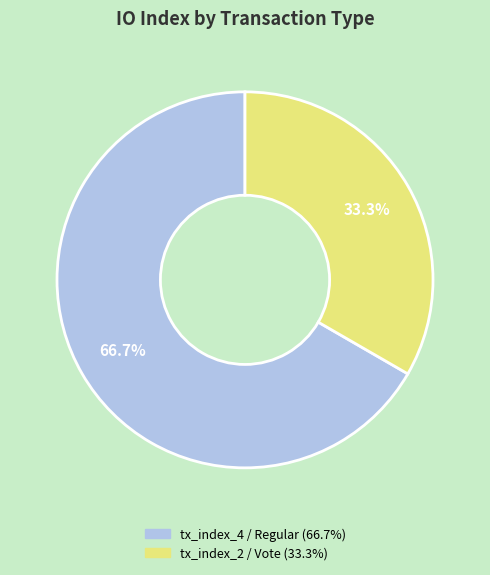

To the nearest percent, what is the difference between the tx_index_2 and tx_index_4 slice percentages?

33%